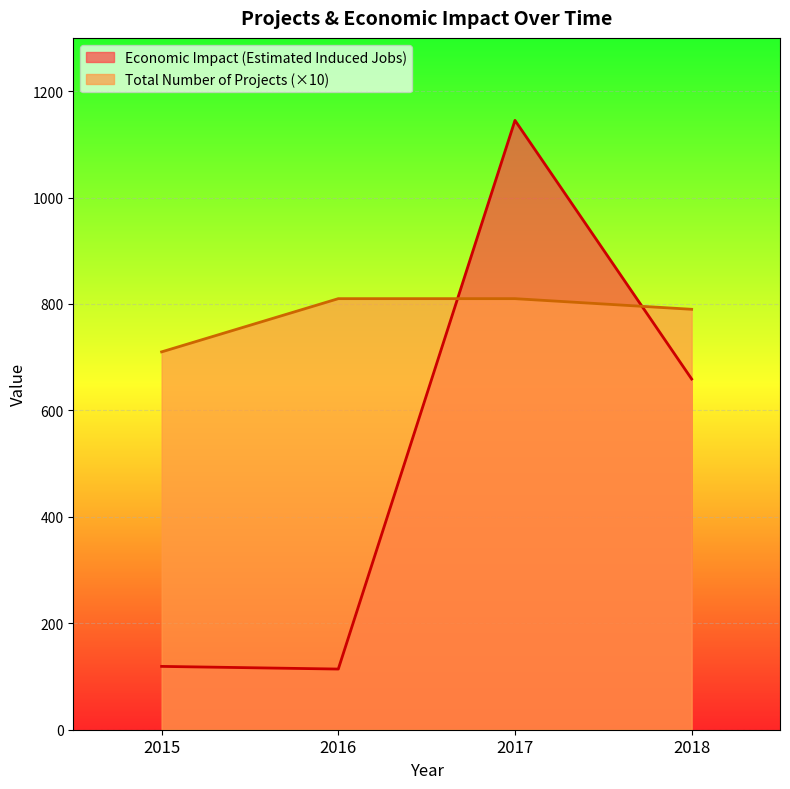

What is the total value across all series at 2018?

1449